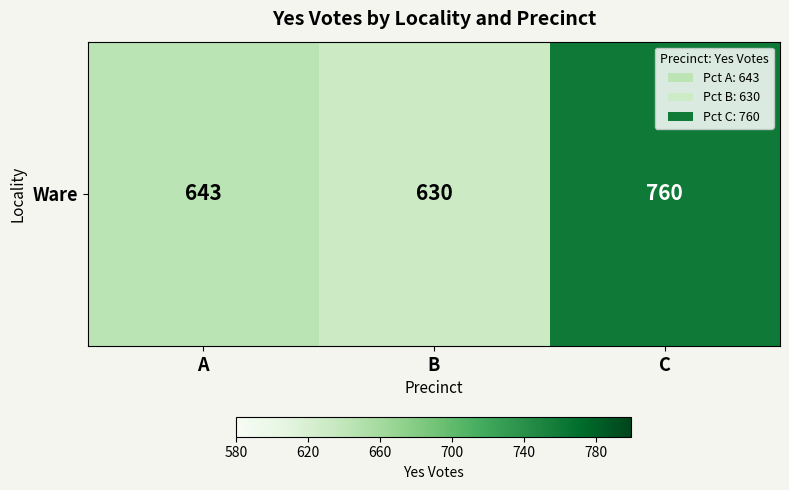

How many distinct data groups are displayed?

1